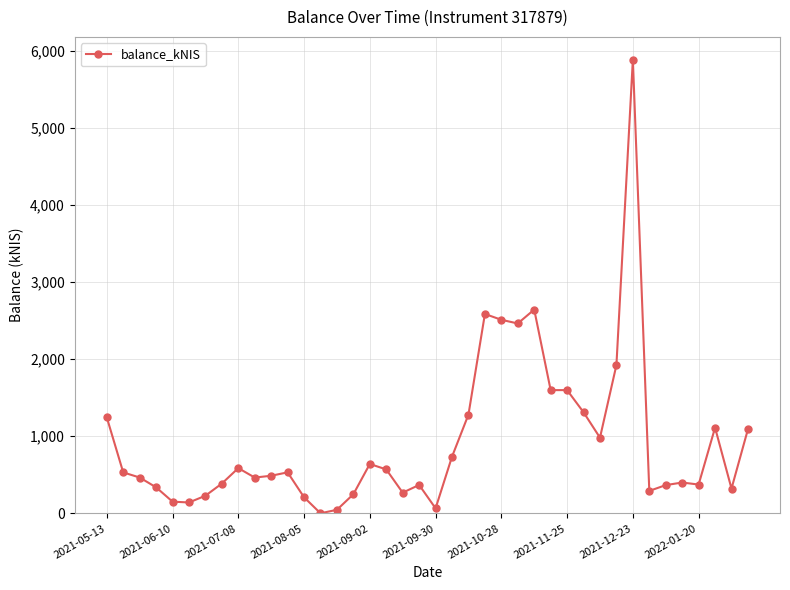

How many distinct data groups are displayed?

1